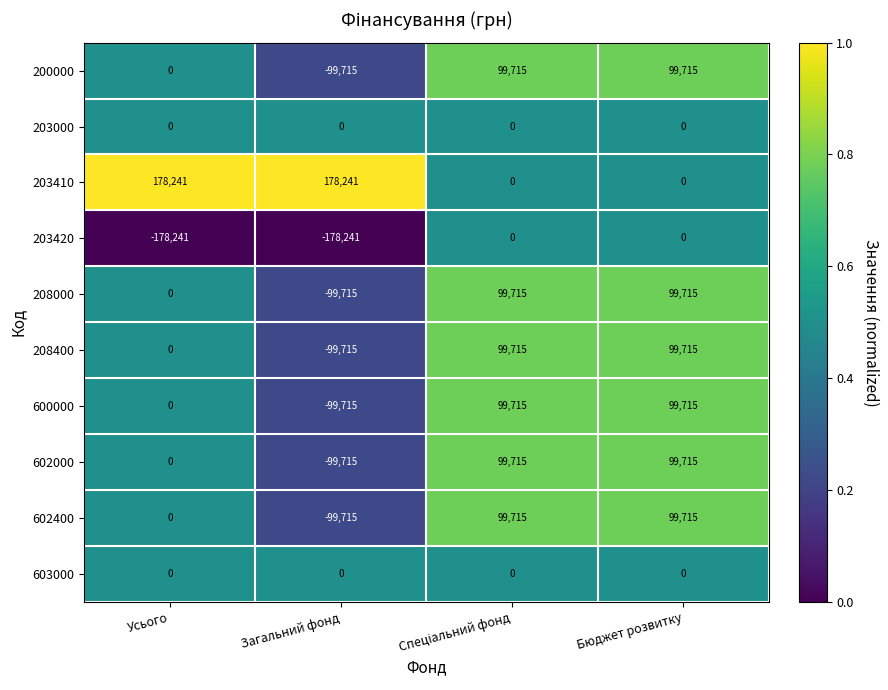

What is the minimum value shown in the chart?

-178241